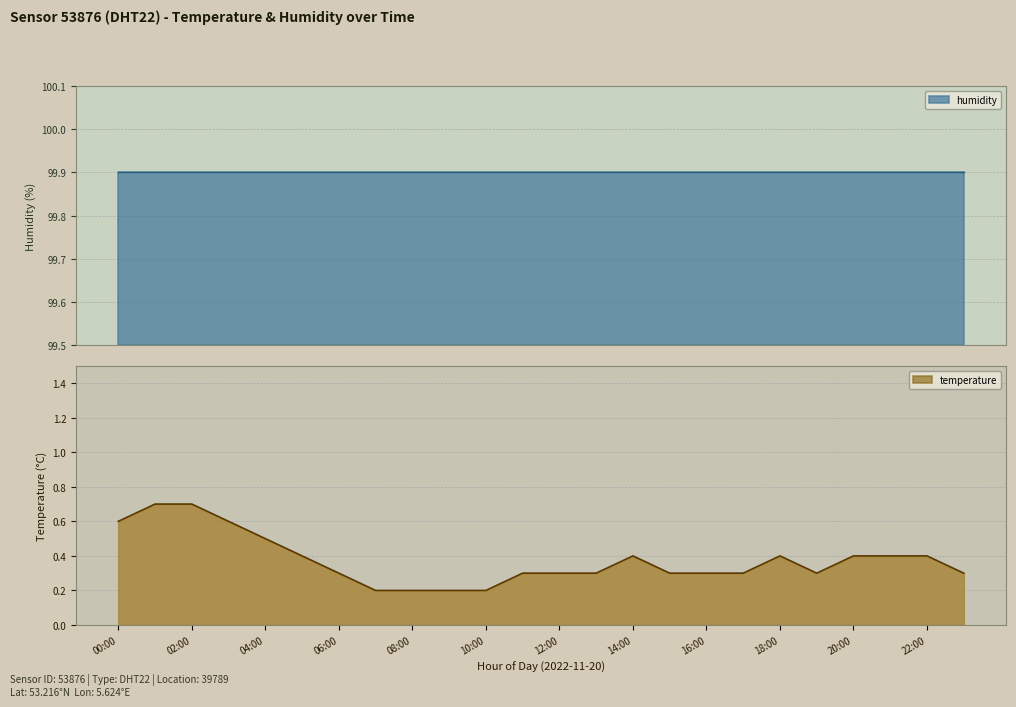

What is the highest value of the temperature series?

0.7